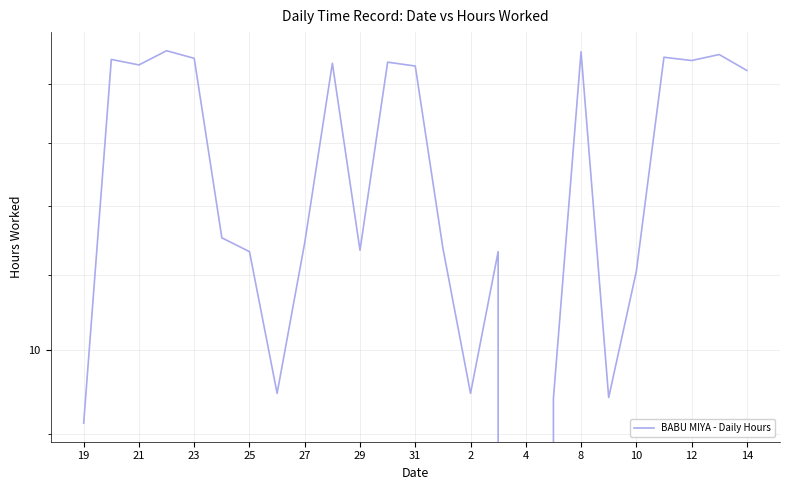

How many points are higher than both their immediate neighbors (excluding endpoints)?

8